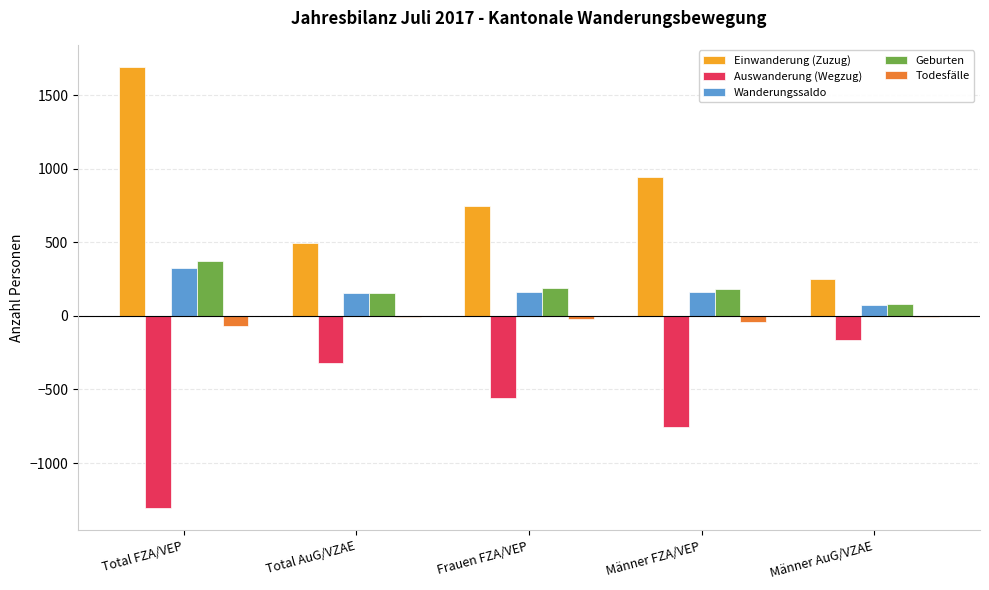

Which category has the highest value in the Geburten series?

Total FZA/VEP